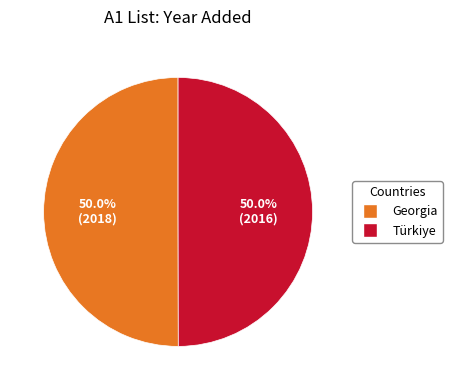

To the nearest percent, what portion does Georgia represent?

50%